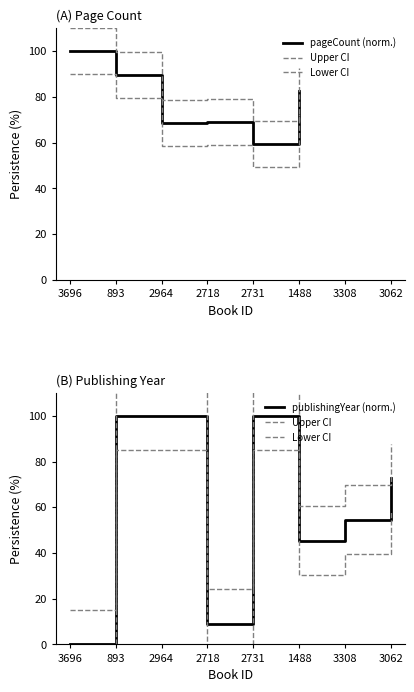

At which category does the data reach its first local valley?

2718